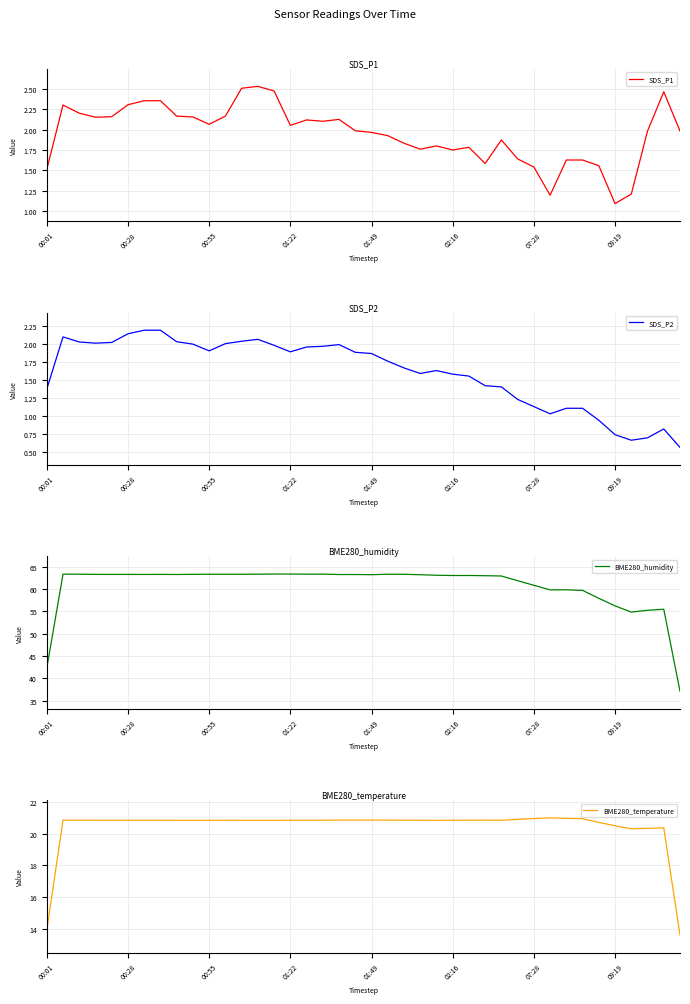

Count the number of categories in the chart.

40